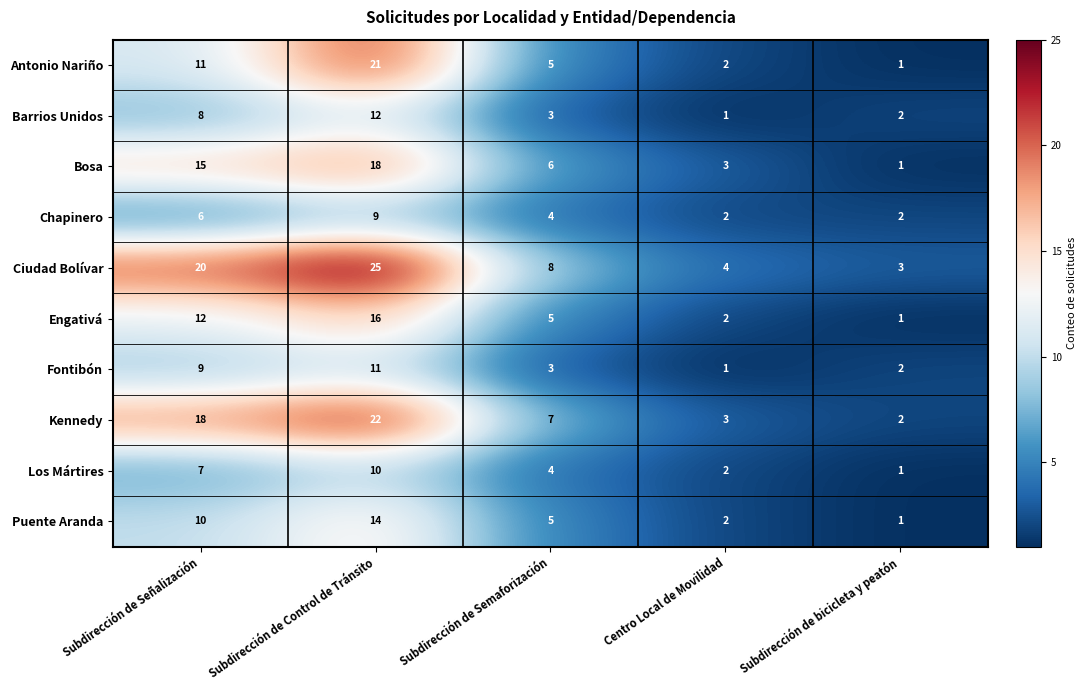

Which series has the largest total across all categories?

Ciudad Bolívar